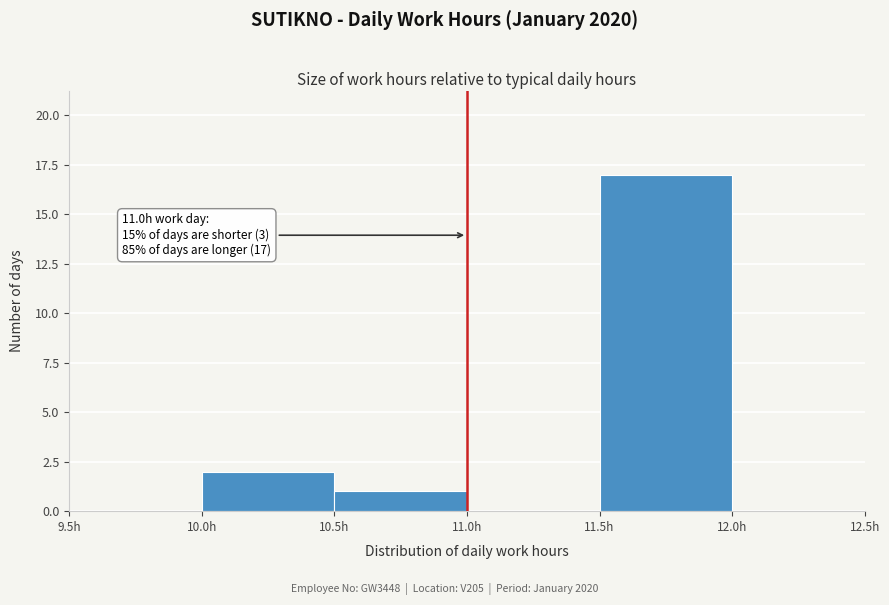

Which range on the x-axis has the tallest bar?

11.5 to 12.0